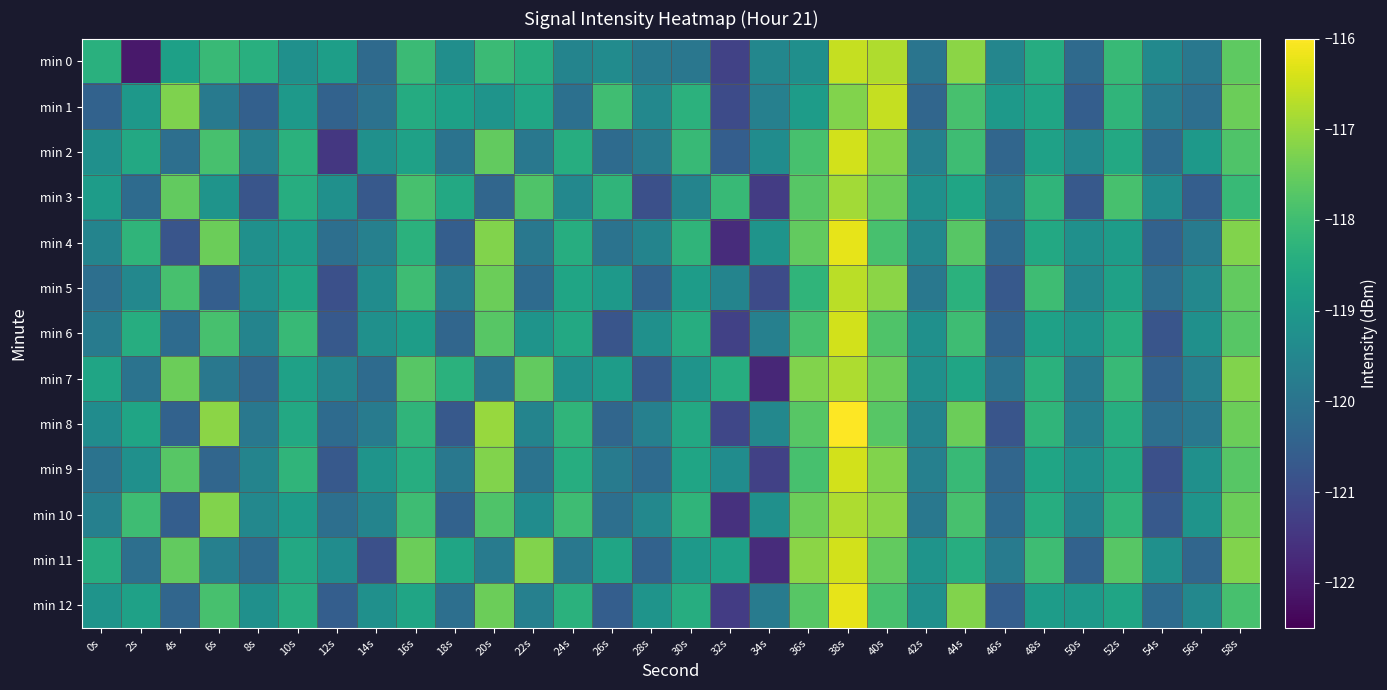

Reading left to right, transcribe all the data shown in this chart.

min 0: 0s=-118.4	2s=-122.1	4s=-118.8	6s=-118.1	8s=-118.4	10s=-119.2	12s=-118.9	14s=-120.2	16s=-118.1	18s=-119.3	20s=-118.1	22s=-118.4	24s=-119.6	26s=-119.4	28s=-119.8	30s=-119.9	32s=-121.2	34s=-119.5	36s=-119.3	38s=-116.6	40s=-116.8	42s=-120.0	44s=-117.1	46s=-119.5	48s=-118.5	50s=-120.2	52s=-118.1	54s=-119.4	56s=-119.9	58s=-117.6
min 1: 0s=-120.4	2s=-119.0	4s=-117.3	6s=-119.8	8s=-120.5	10s=-119.0	12s=-120.5	14s=-120.0	16s=-118.5	18s=-118.8	20s=-119.1	22s=-118.7	24s=-120.1	26s=-118.0	28s=-119.5	30s=-118.3	32s=-121.0	34s=-119.7	36s=-118.9	38s=-117.2	40s=-116.6	42s=-120.3	44s=-117.9	46s=-119.0	48s=-118.7	50s=-120.6	52s=-118.2	54s=-119.8	56s=-120.1	58s=-117.5
min 2: 0s=-119.2	2s=-118.6	4s=-120.1	6s=-117.9	8s=-119.7	10s=-118.3	12s=-121.5	14s=-119.2	16s=-118.8	18s=-120.0	20s=-117.6	22s=-119.9	24s=-118.5	26s=-120.2	28s=-119.8	30s=-118.1	32s=-120.6	34s=-119.3	36s=-117.9	38s=-116.5	40s=-117.2	42s=-119.7	44s=-118.0	46s=-120.3	48s=-118.8	50s=-119.5	52s=-118.6	54s=-120.2	56s=-119.0	58s=-117.8
min 3: 0s=-118.9	2s=-120.2	4s=-117.6	6s=-119.1	8s=-120.8	10s=-118.5	12s=-119.2	14s=-120.7	16s=-117.9	18s=-118.6	20s=-120.3	22s=-117.8	24s=-119.5	26s=-118.2	28s=-120.9	30s=-119.6	32s=-118.1	34s=-121.3	36s=-117.7	38s=-116.9	40s=-117.5	42s=-119.2	44s=-118.7	46s=-119.9	48s=-118.2	50s=-120.7	52s=-117.9	54s=-119.3	56s=-120.6	58s=-118.1
min 4: 0s=-119.6	2s=-118.2	4s=-120.8	6s=-117.5	8s=-119.2	10s=-118.9	12s=-120.1	14s=-119.7	16s=-118.3	18s=-120.6	20s=-117.2	22s=-119.9	24s=-118.5	26s=-120.0	28s=-119.6	30s=-118.2	32s=-121.7	34s=-119.1	36s=-117.6	38s=-116.2	40s=-117.9	42s=-119.5	44s=-117.7	46s=-120.2	48s=-118.6	50s=-119.2	52s=-118.9	54s=-120.5	56s=-119.8	58s=-117.2
min 5: 0s=-120.1	2s=-119.5	4s=-117.9	6s=-120.6	8s=-119.2	10s=-118.7	12s=-120.9	14s=-119.3	16s=-118.0	18s=-119.8	20s=-117.5	22s=-120.2	24s=-118.7	26s=-119.0	28s=-120.5	30s=-118.9	32s=-119.6	34s=-121.0	36s=-118.2	38s=-116.7	40s=-117.1	42s=-119.9	44s=-118.3	46s=-120.7	48s=-118.0	50s=-119.5	52s=-118.8	54s=-120.1	56s=-119.5	58s=-117.6
min 6: 0s=-119.8	2s=-118.5	4s=-120.2	6s=-117.9	8s=-119.6	10s=-118.1	12s=-120.7	14s=-119.2	16s=-118.9	18s=-120.3	20s=-117.7	22s=-119.1	24s=-118.6	26s=-120.8	28s=-119.2	30s=-118.5	32s=-121.2	34s=-119.7	36s=-117.9	38s=-116.5	40s=-117.8	42s=-119.2	44s=-118.0	46s=-120.5	48s=-118.8	50s=-119.1	52s=-118.5	54s=-120.8	56s=-119.2	58s=-117.7
min 7: 0s=-118.7	2s=-120.0	4s=-117.5	6s=-119.9	8s=-120.3	10s=-118.8	12s=-119.6	14s=-120.2	16s=-117.7	18s=-118.3	20s=-120.0	22s=-117.6	24s=-119.2	26s=-118.9	28s=-120.7	30s=-119.1	32s=-118.5	34s=-121.8	36s=-117.2	38s=-116.8	40s=-117.5	42s=-119.2	44s=-118.7	46s=-120.0	48s=-118.3	50s=-119.8	52s=-118.1	54s=-120.5	56s=-119.7	58s=-117.2
min 8: 0s=-119.3	2s=-118.7	4s=-120.5	6s=-117.1	8s=-119.9	10s=-118.6	12s=-120.2	14s=-119.8	16s=-118.2	18s=-120.7	20s=-117.0	22s=-119.6	24s=-118.2	26s=-120.3	28s=-119.7	30s=-118.6	32s=-121.1	34s=-119.5	36s=-117.7	38s=-116.0	40s=-117.7	42s=-119.6	44s=-117.5	46s=-120.8	48s=-118.2	50s=-119.7	52s=-118.5	54s=-120.1	56s=-119.9	58s=-117.5
min 9: 0s=-120.0	2s=-119.2	4s=-117.7	6s=-120.3	8s=-119.6	10s=-118.2	12s=-120.7	14s=-119.1	16s=-118.5	18s=-119.9	20s=-117.2	22s=-120.0	24s=-118.5	26s=-119.8	28s=-120.2	30s=-118.7	32s=-119.3	34s=-121.2	36s=-117.9	38s=-116.5	40s=-117.2	42s=-119.7	44s=-118.1	46s=-120.3	48s=-118.7	50s=-119.2	52s=-118.6	54s=-120.9	56s=-119.2	58s=-117.7
min 10: 0s=-119.7	2s=-118.0	4s=-120.6	6s=-117.2	8s=-119.5	10s=-118.9	12s=-120.1	14s=-119.6	16s=-118.0	18s=-120.5	20s=-117.8	22s=-119.3	24s=-118.0	26s=-120.1	28s=-119.5	30s=-118.2	32s=-121.6	34s=-119.2	36s=-117.5	38s=-116.8	40s=-117.1	42s=-119.9	44s=-117.9	46s=-120.2	48s=-118.5	50s=-119.6	52s=-118.2	54s=-120.7	56s=-119.1	58s=-117.5
min 11: 0s=-118.5	2s=-120.1	4s=-117.6	6s=-119.7	8s=-120.2	10s=-118.6	12s=-119.3	14s=-120.9	16s=-117.5	18s=-118.7	20s=-119.8	22s=-117.2	24s=-119.9	26s=-118.7	28s=-120.5	30s=-119.0	32s=-118.8	34s=-121.7	36s=-117.1	38s=-116.5	40s=-117.6	42s=-119.1	44s=-118.5	46s=-119.8	48s=-118.0	50s=-120.5	52s=-117.7	54s=-119.2	56s=-120.3	58s=-117.2
min 12: 0s=-119.1	2s=-118.8	4s=-120.3	6s=-117.9	8s=-119.2	10s=-118.5	12s=-120.6	14s=-119.2	16s=-118.7	18s=-120.1	20s=-117.5	22s=-119.7	24s=-118.3	26s=-120.6	28s=-119.1	30s=-118.5	32s=-121.3	34s=-119.8	36s=-117.7	38s=-116.2	40s=-117.9	42s=-119.2	44s=-117.2	46s=-120.6	48s=-118.9	50s=-119.0	52s=-118.7	54s=-120.2	56s=-119.5	58s=-117.9